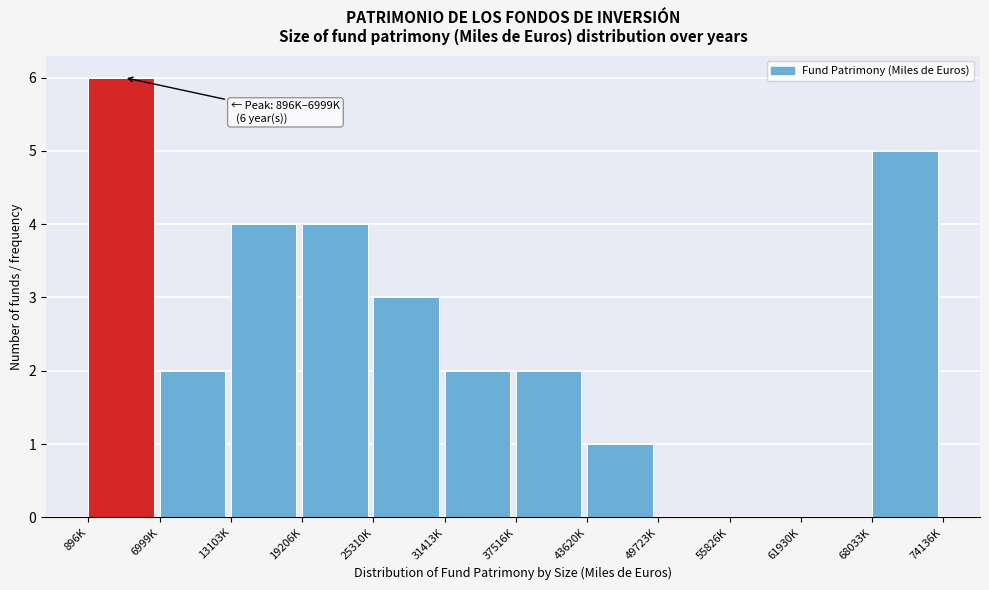

Reading left to right, what are all the values shown in this chart?

896K=6	6999K=2	13103K=4	19206K=4	25310K=3	31413K=2	37516K=2	43620K=1	49723K=0	55826K=0	61930K=0	68033K=5